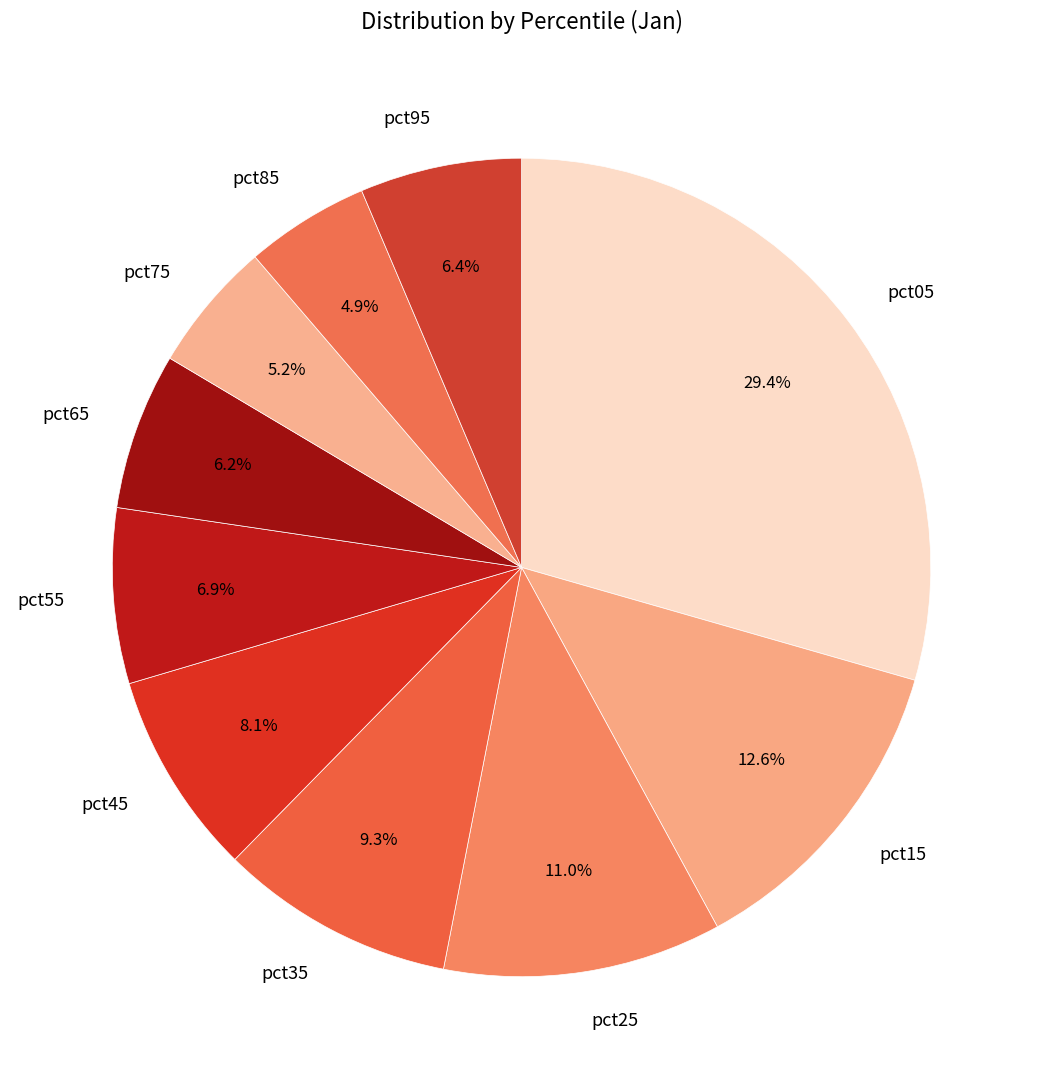

Which slice is the largest?

pct05